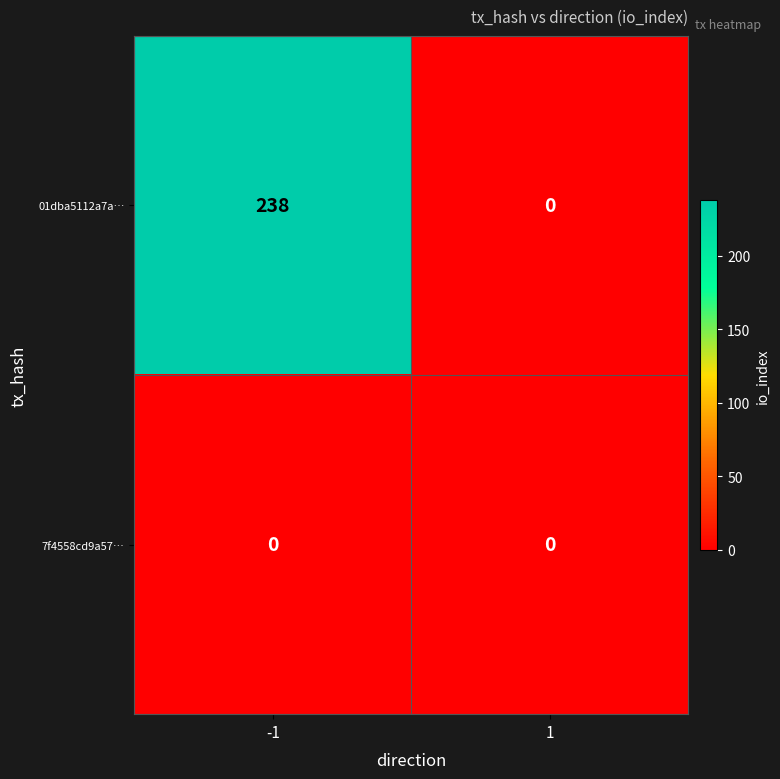

Rank the series by their average value, from lowest to highest.

7f4558cd9a57…, 01dba5112a7a…